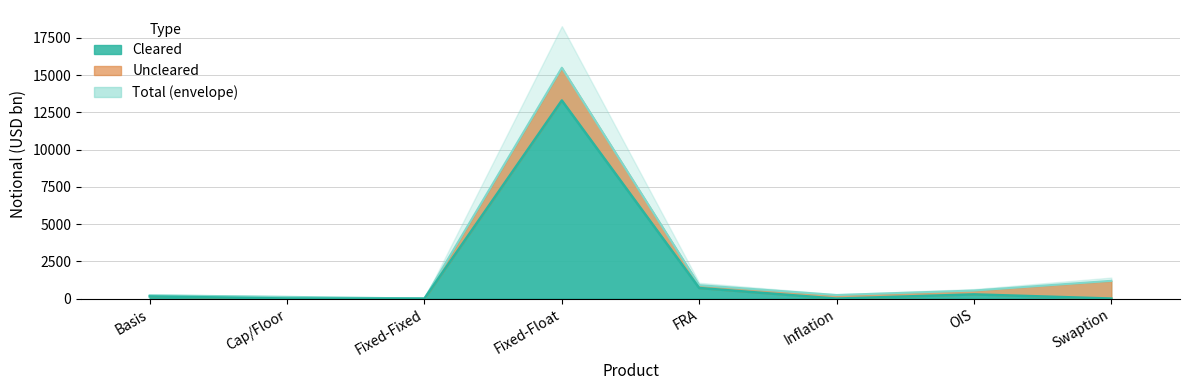

What is the label of the 2nd point from the right?

OIS